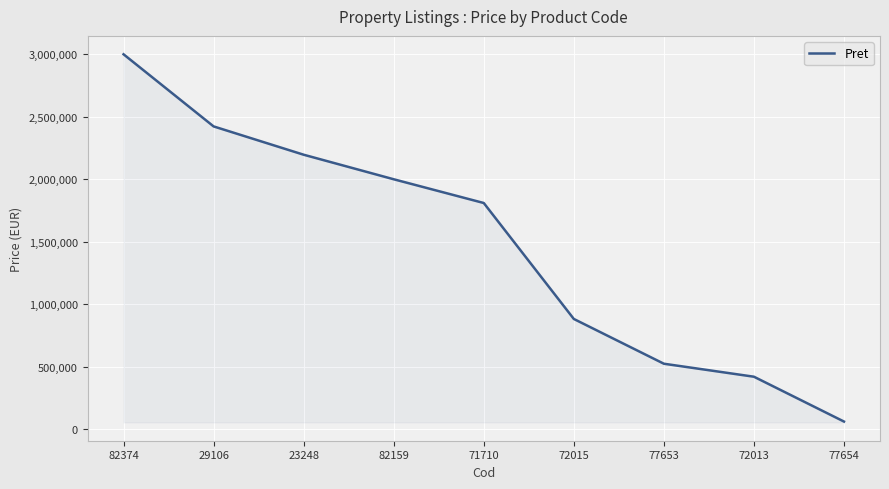

What is the change in value from 72015 to 77653?

-358234